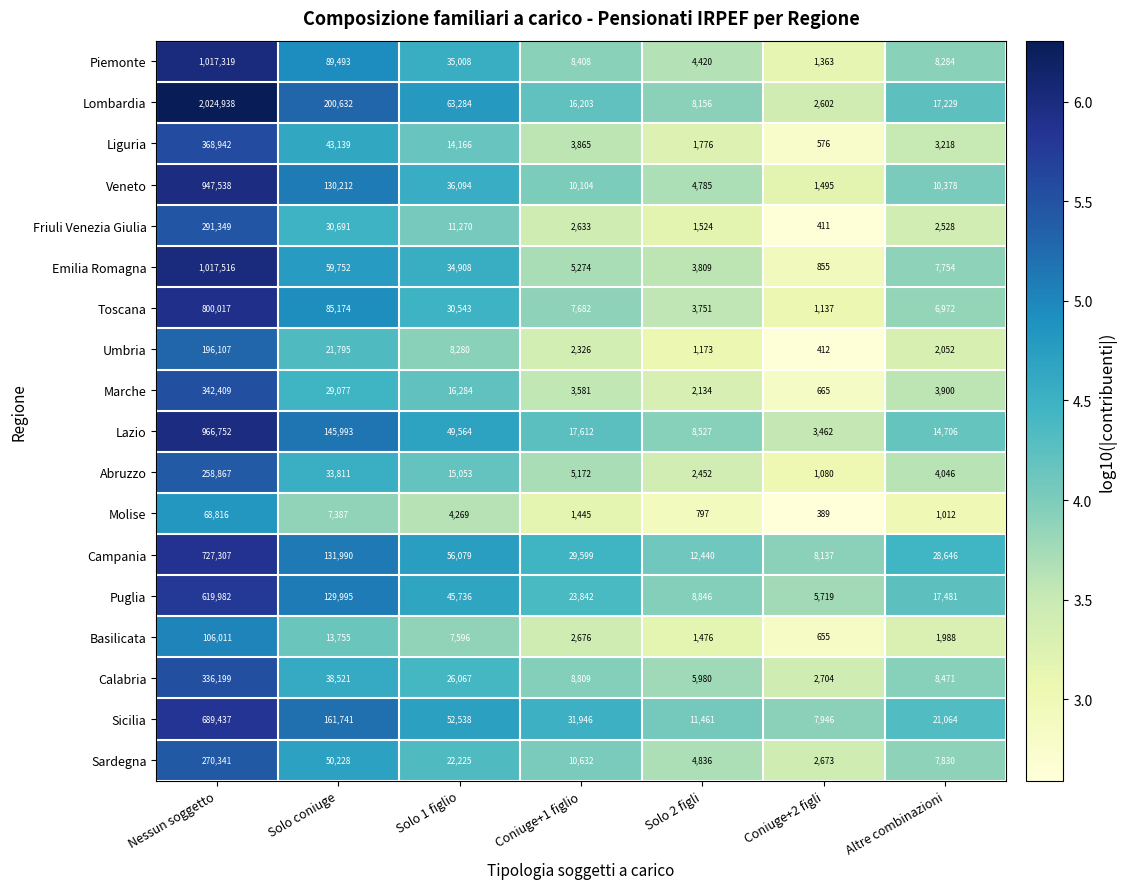

Which series changed the most between Solo 1 figlio and Coniuge+1 figlio?

Lombardia